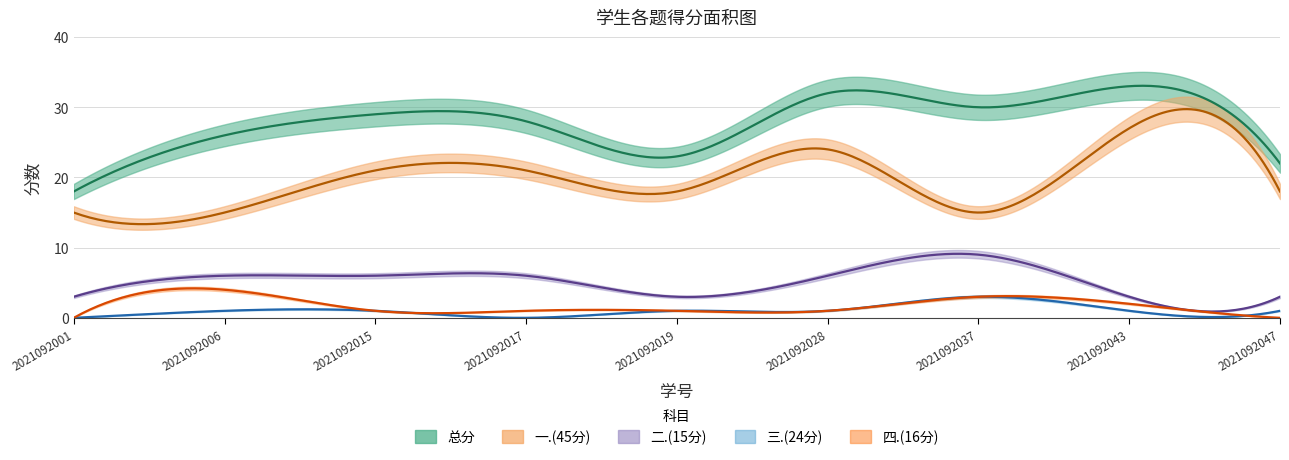

How many values in the 四.(16分) series are below 1?

2